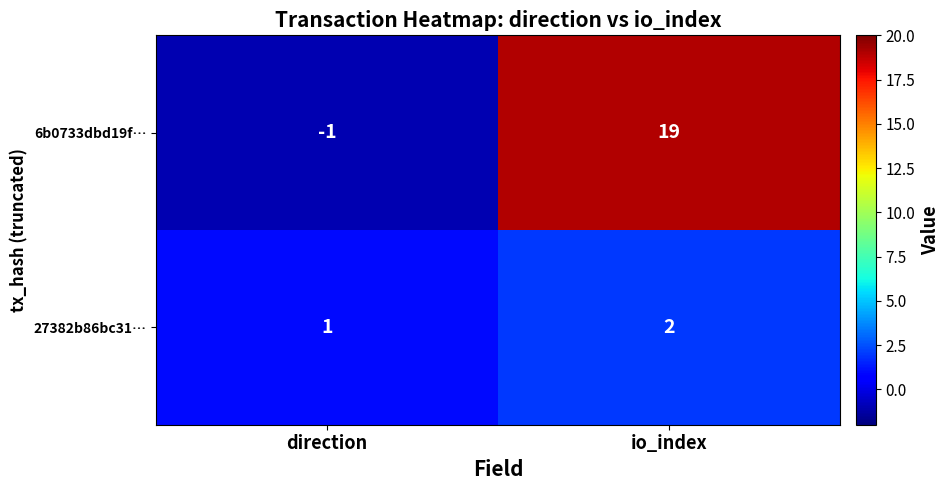

At which label does 6b0733dbd19f… reach its minimum?

direction